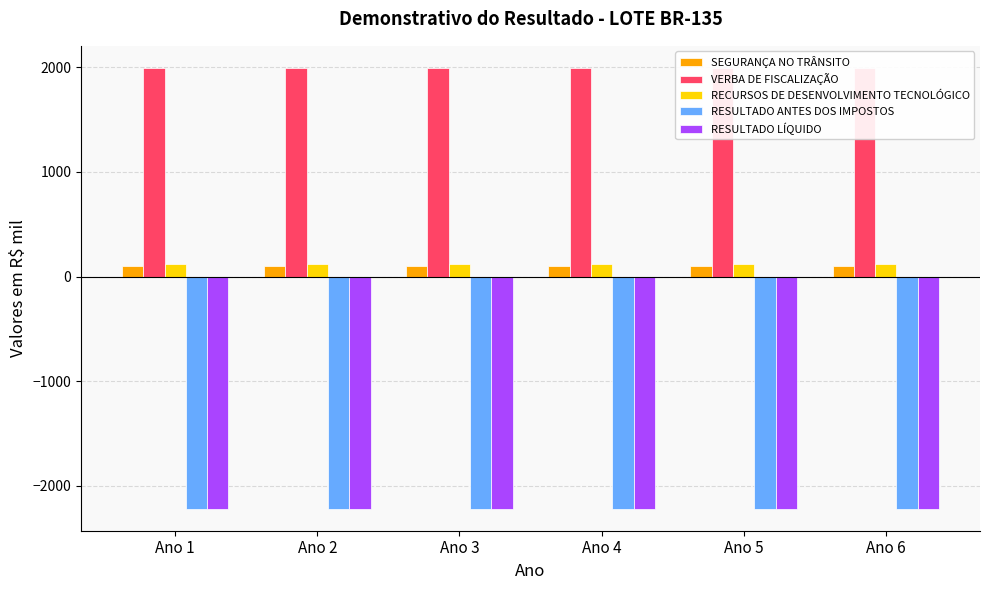

Reading left to right, list all the values displayed in this chart.

SEGURANÇA NO TRÂNSITO: 103	103	103	103	103	103
VERBA DE FISCALIZAÇÃO: 1994	1994	1994	1994	1994	1994
RECURSOS DE DESENVOLVIMENTO TECNOLÓGICO: 120	120	120	120	120	120
RESULTADO ANTES DOS IMPOSTOS: -2217	-2217	-2217	-2217	-2217	-2217
RESULTADO LÍQUIDO: -2217	-2217	-2217	-2217	-2217	-2217